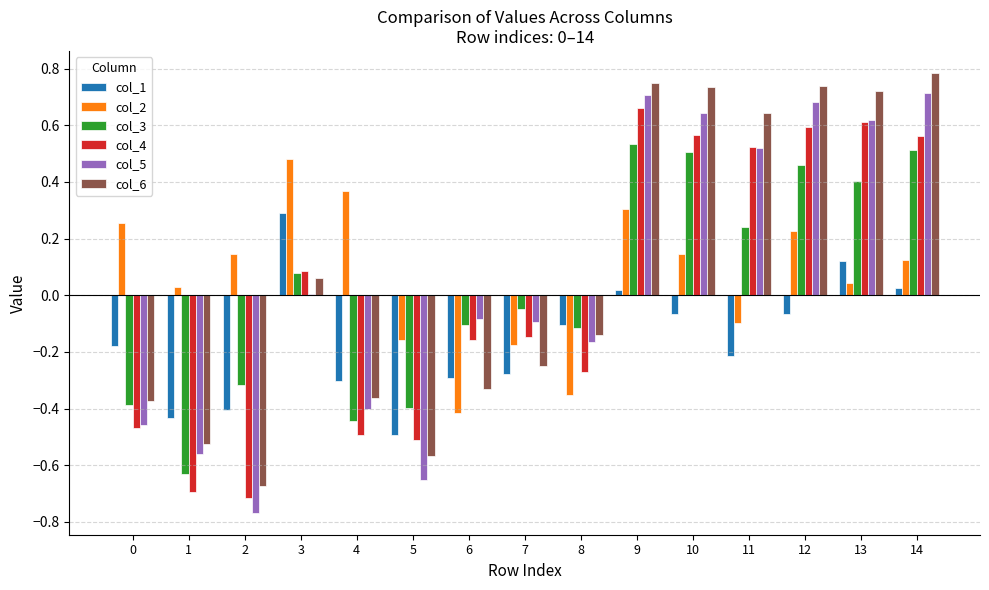

How many distinct data groups are displayed?

6